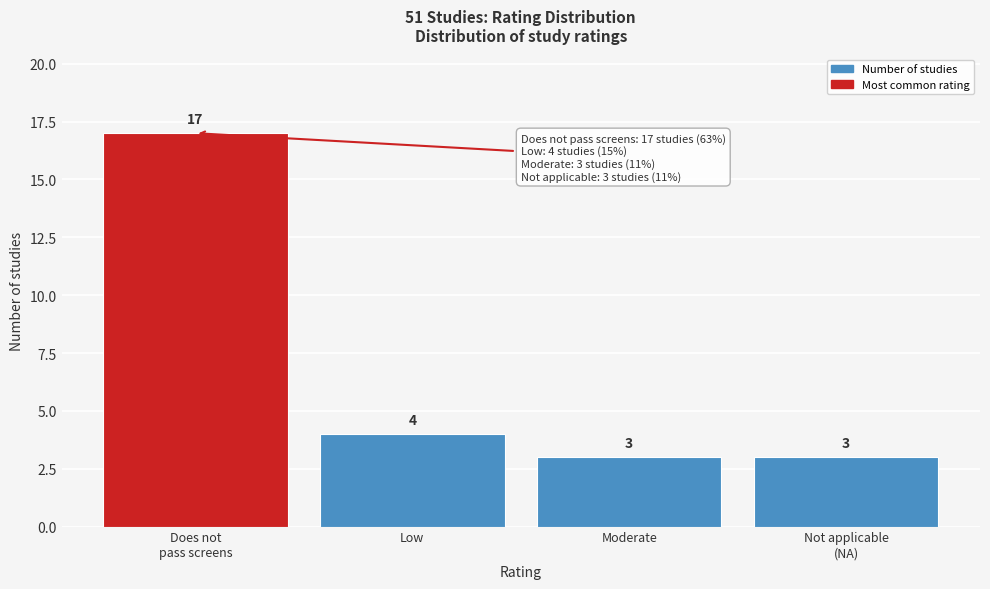

Reading right to left, transcribe all the data shown in this chart.

3	3	4	17